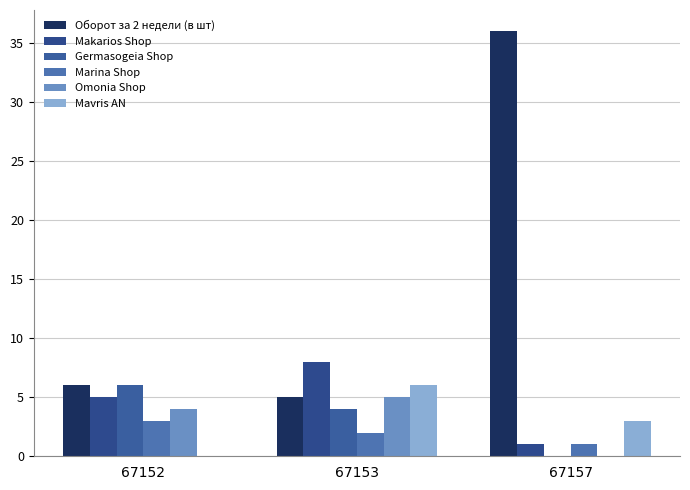

Reading left to right, list all the values displayed in this chart.

Оборот за 2 недели (в шт): 6	5	36
Makarios Shop: 5	8	1
Germasogeia Shop: 6	4	0
Marina Shop: 3	2	1
Omonia Shop: 4	5	0
Mavris AN: 0	6	3